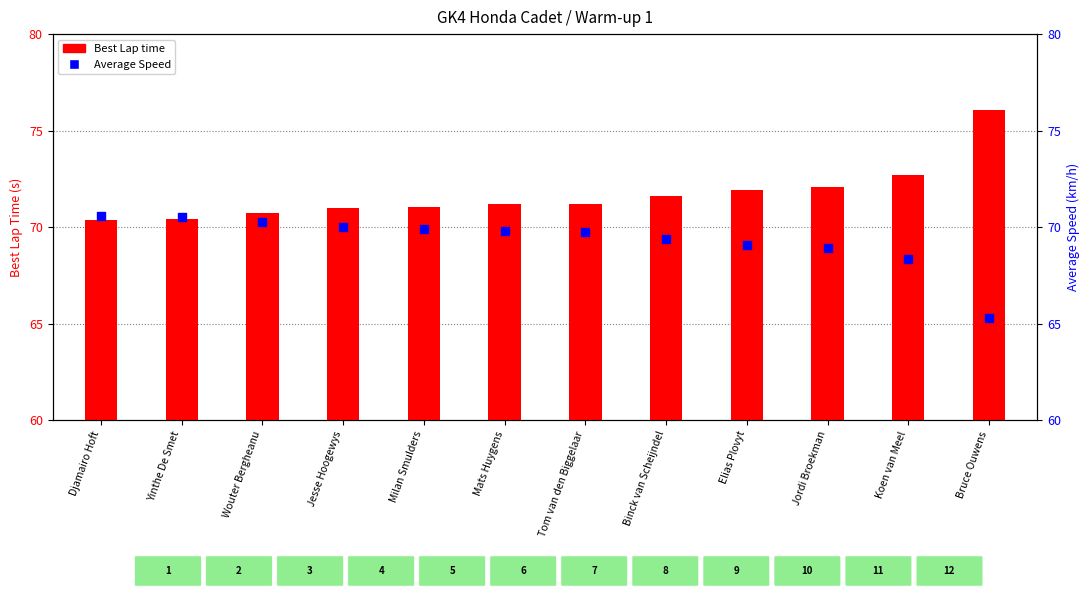

What is the total value across all series at Milan Smulders?

141.0